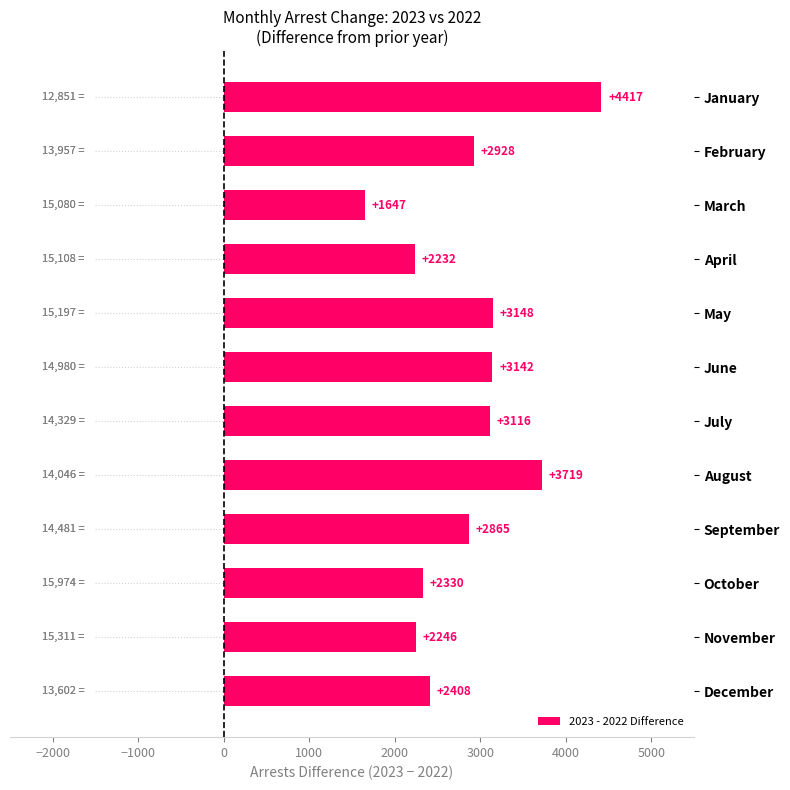

What is the maximum value for 2023 - 2022 Difference?

4417